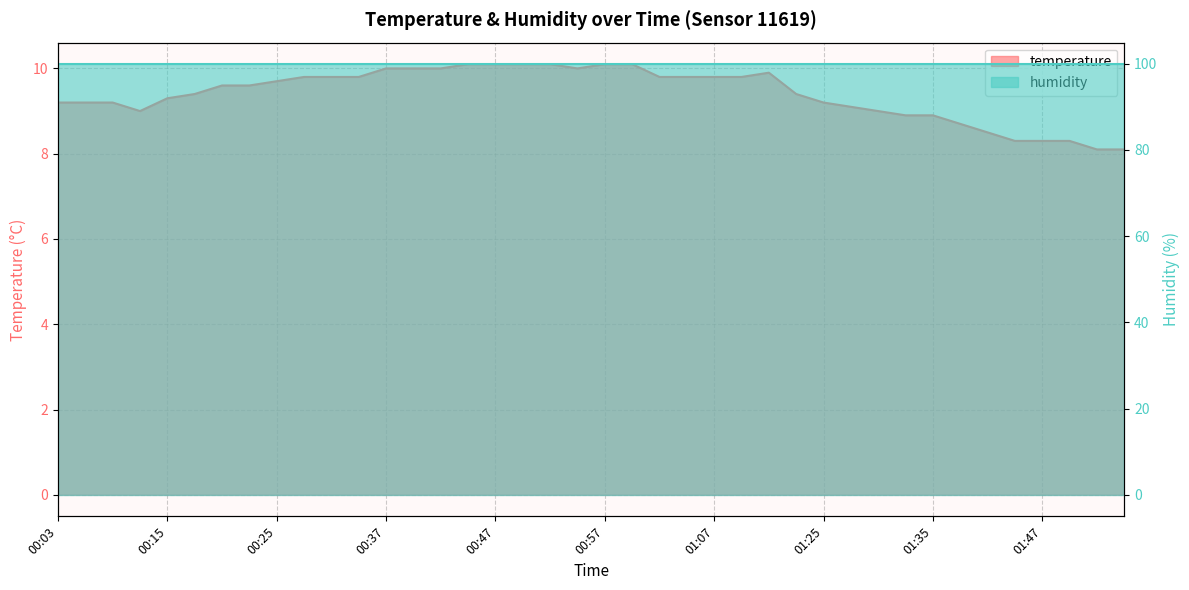

How many data points are above 9?

29